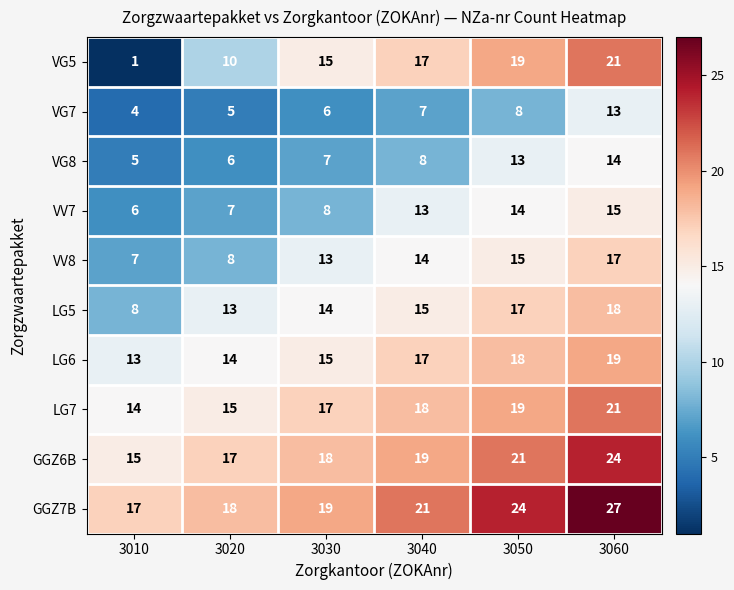

Rank the categories by VV7 value from lowest to highest.

3010, 3020, 3030, 3040, 3050, 3060